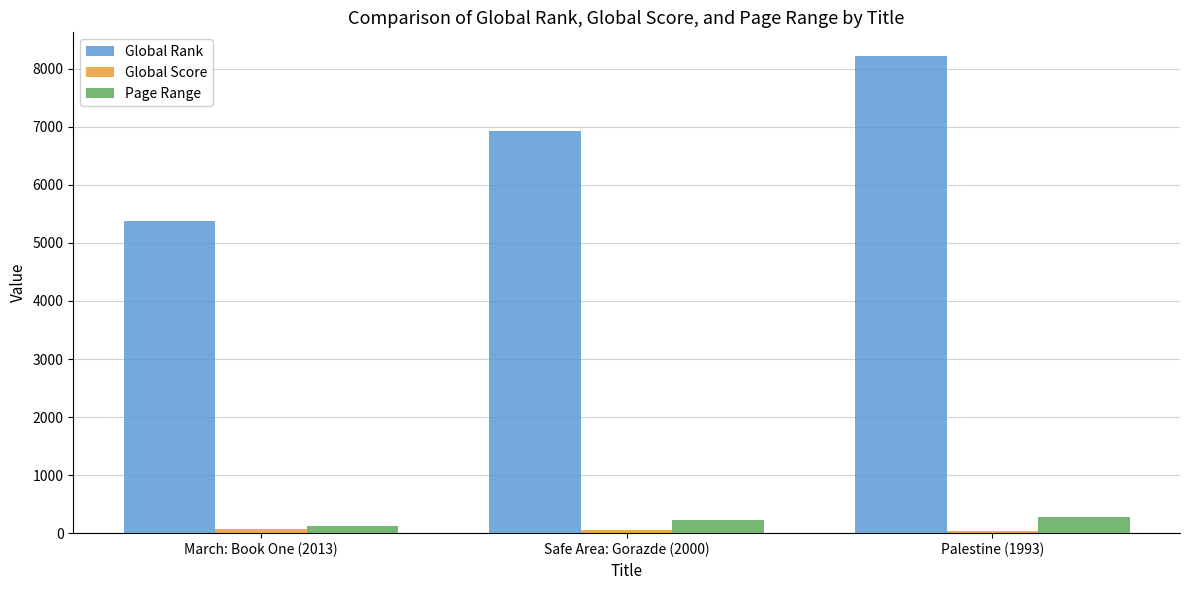

At which category is the sum across all series the highest?

Palestine (1993)